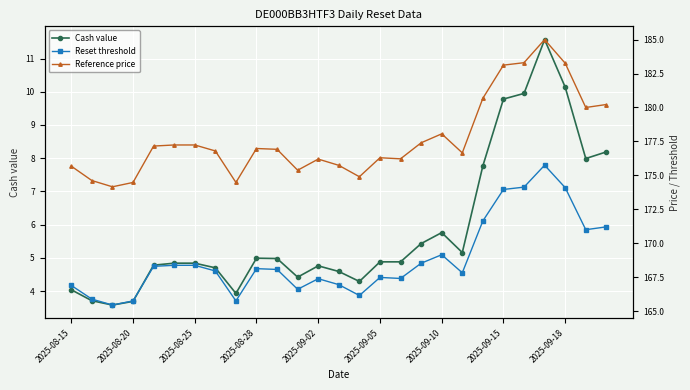

Is it true that Cash value equals 5.3 at 2025-08-15?

False